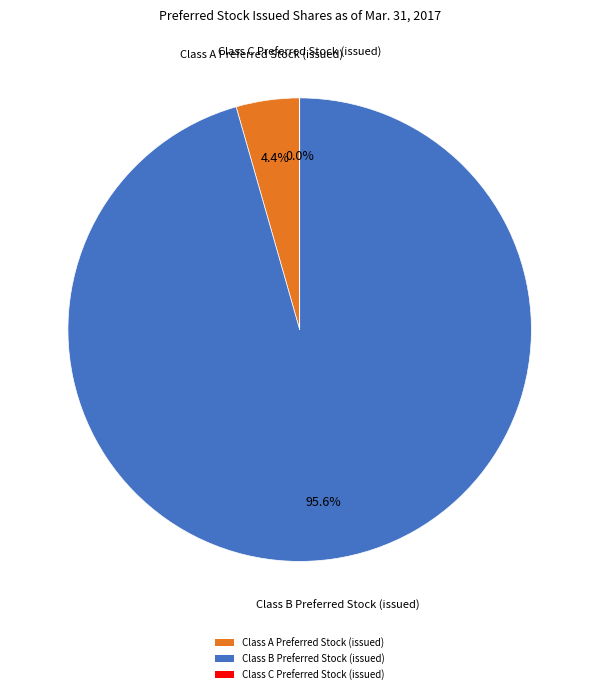

To the nearest percent, what is the combined percentage of Class B Preferred Stock (issued) and Class A Preferred Stock (issued)?

100%